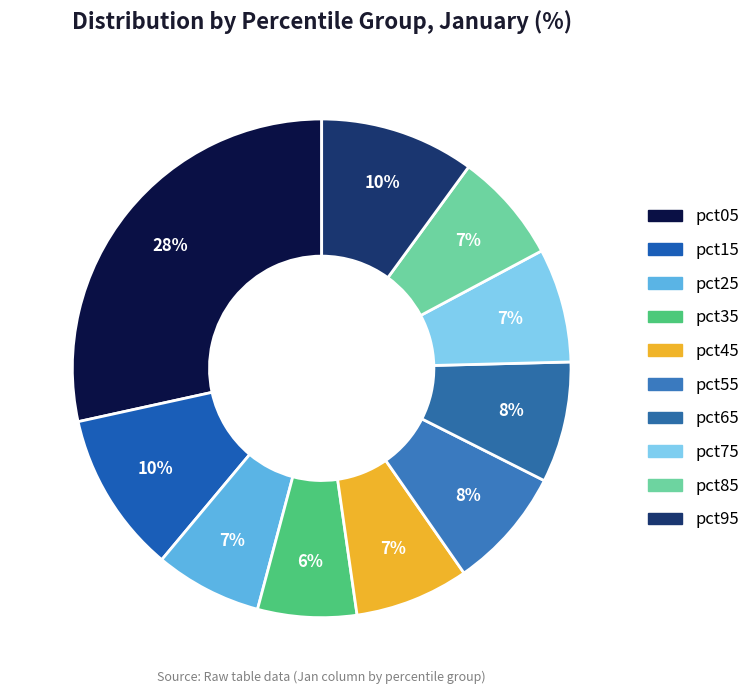

How many slices are in this pie chart?

10